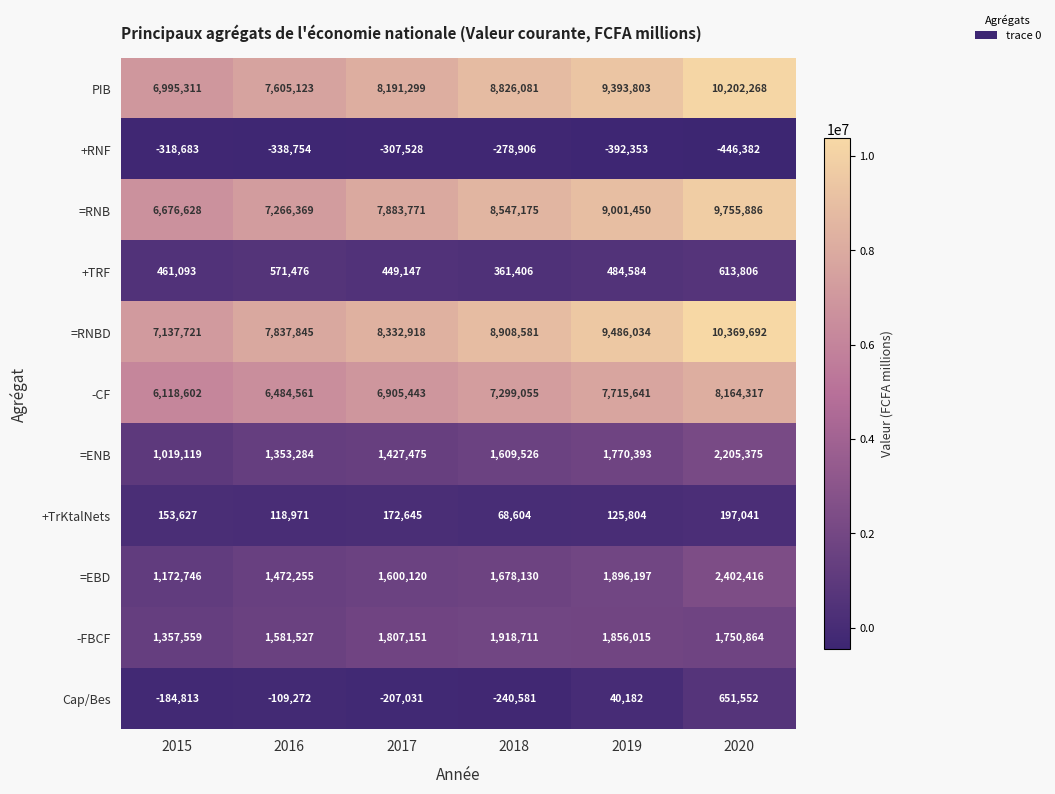

Between 2017 and 2020, which series saw the biggest shift?

=RNBD